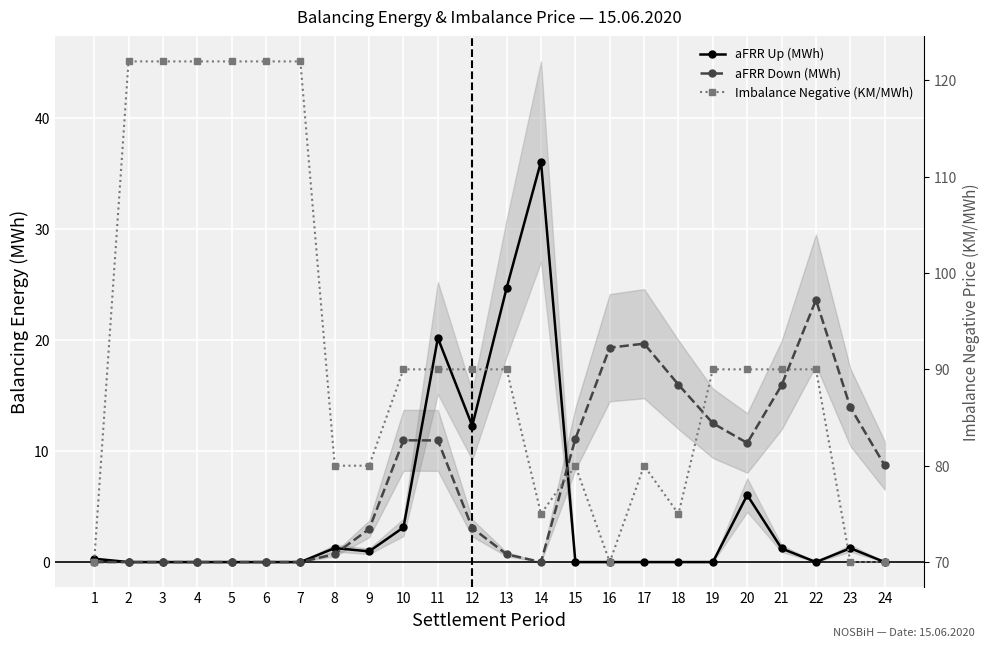

Is it true that Imbalance Negative (KM/MWh) equals 122.0 at 6?

True